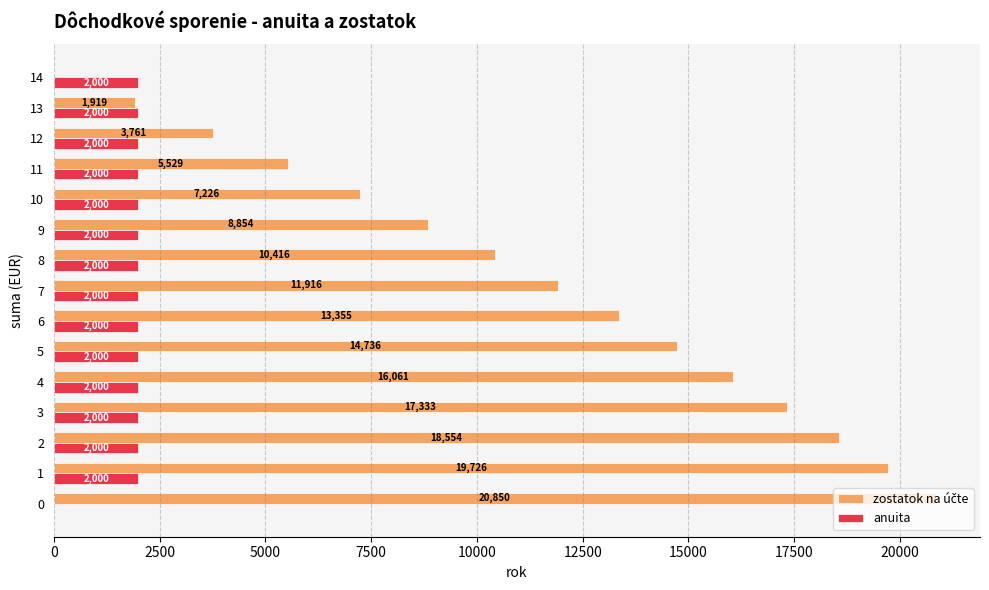

What is the total value across all series at 0?

20850.0